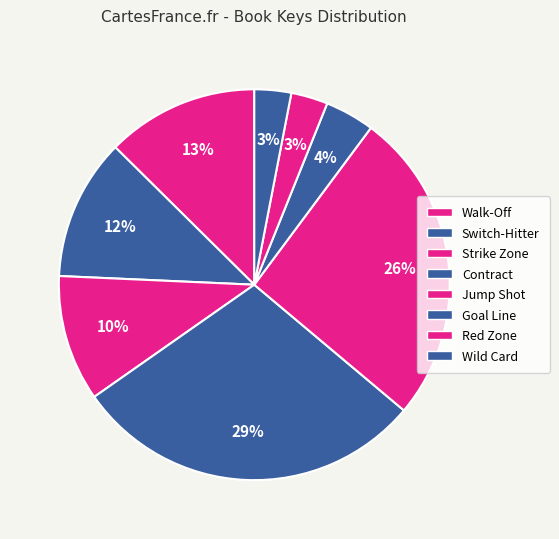

How many slices are in this pie chart?

8